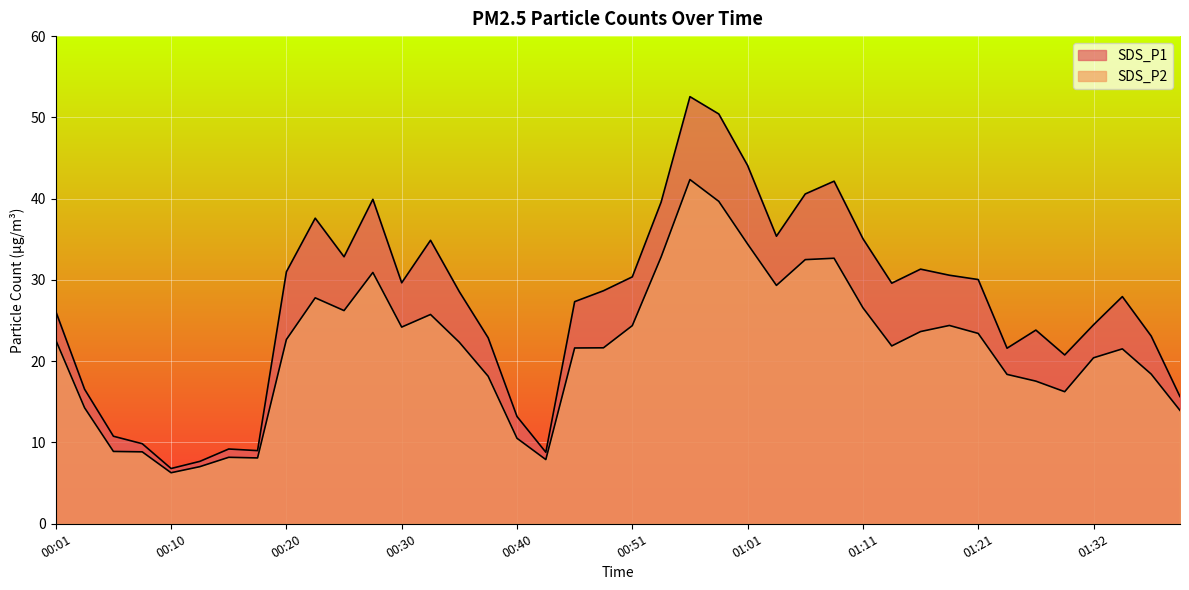

How many interior local valleys does the SDS_P2 series have?

8